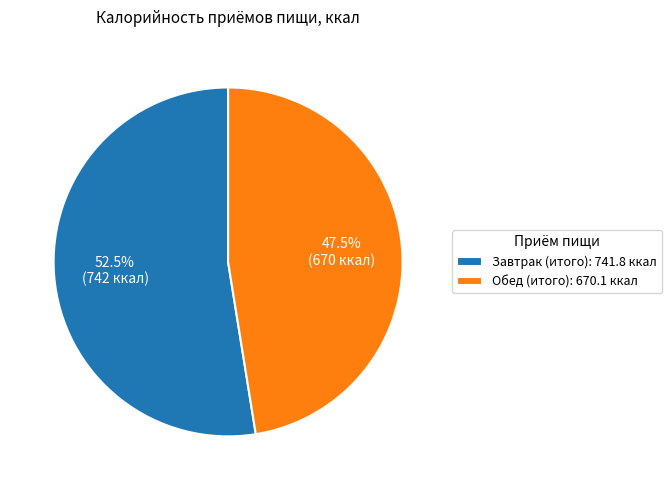

Does Завтрак (итого) account for over 50% of the chart?

Yes